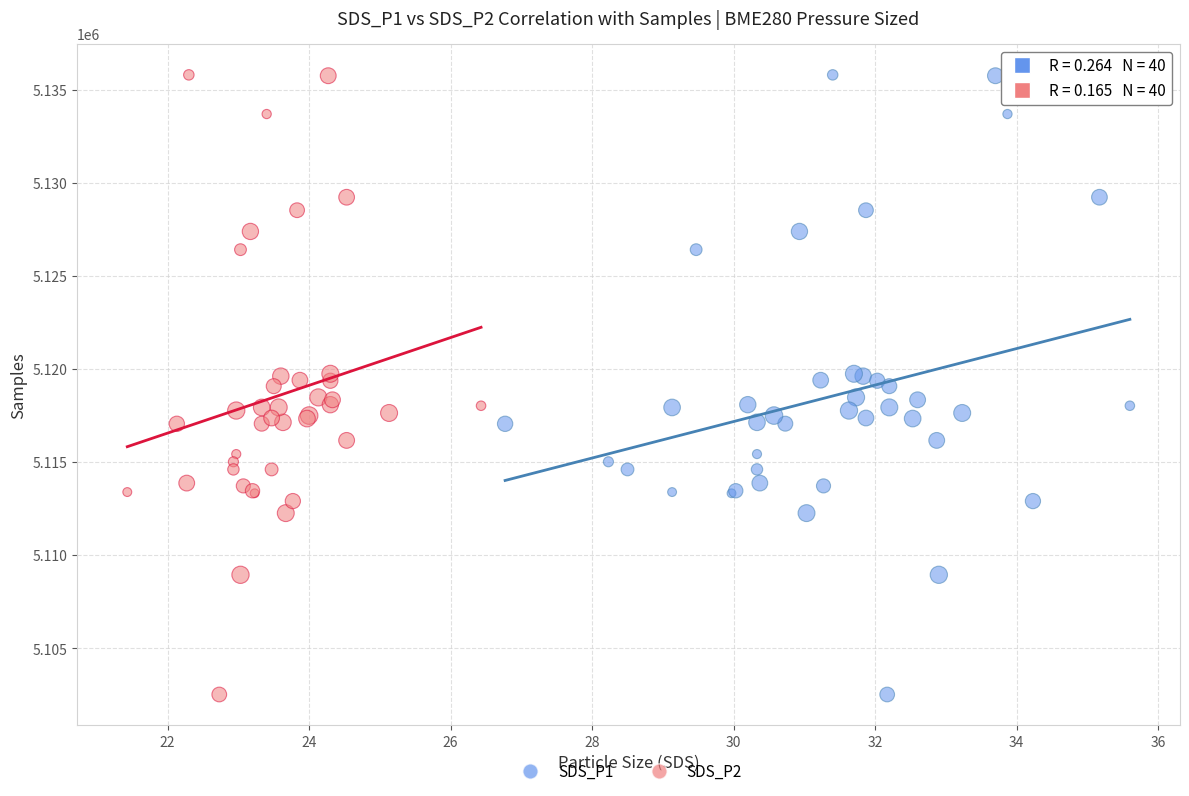

What are all the series names shown in the legend?

SDS_P1, SDS_P2